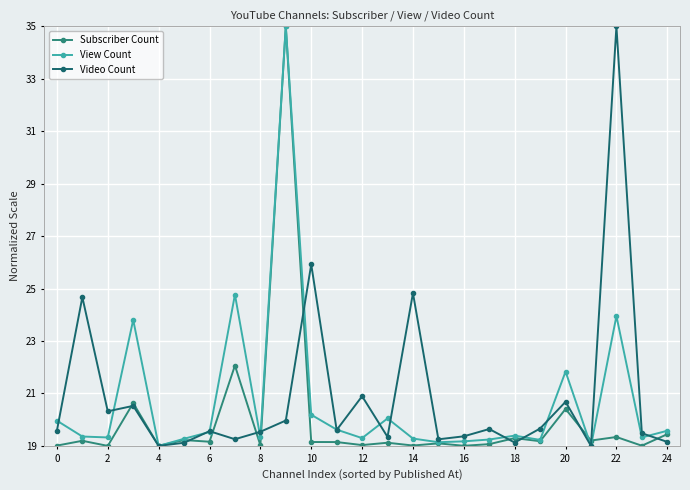

What is the value of the View Count point at the 8th from the left?

24.8